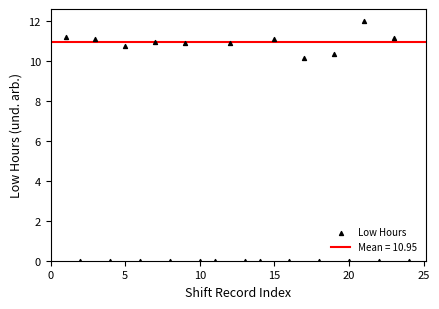

What is the range of Y values (max minus min)?

12.0